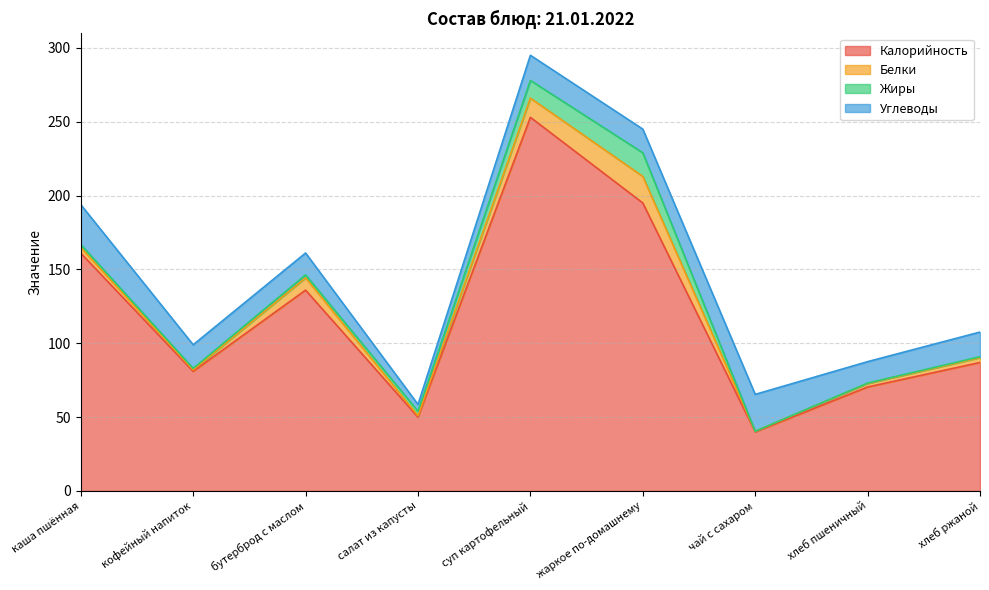

What position from the left is салат из капусты?

4